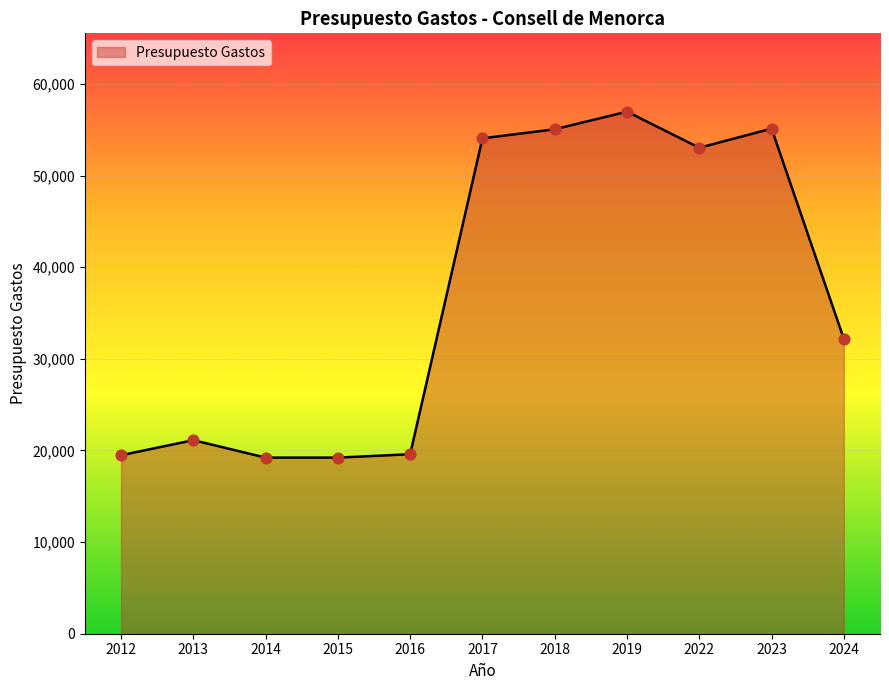

Approximately how many times larger is the value at 2017 compared to 2024?

1.7